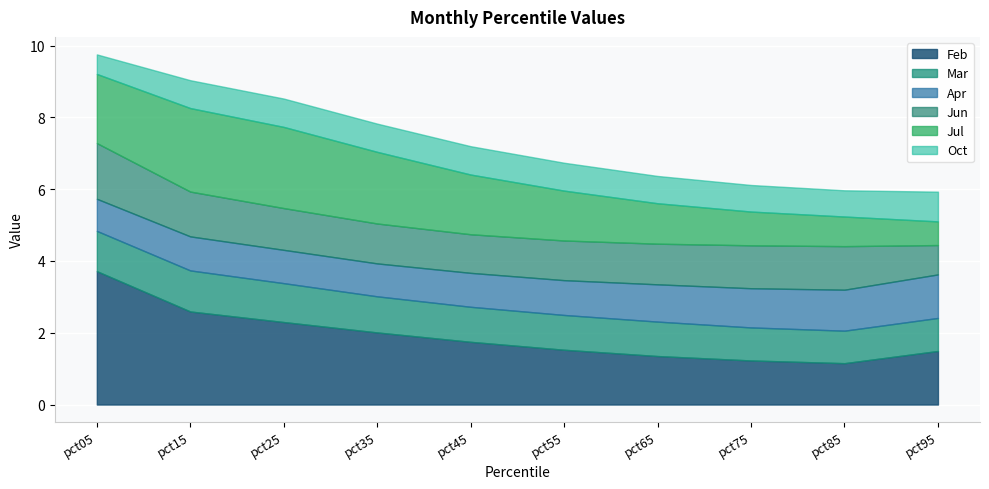

What is the difference between the maximum and minimum values in the Apr series?

0.3